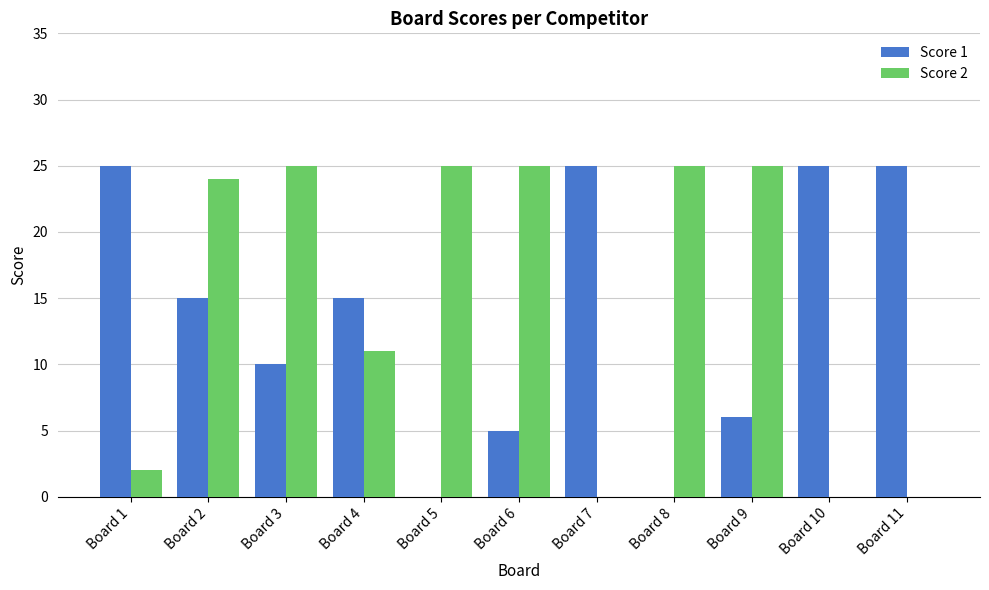

At which label is Score 1 closest to 12?

Board 3